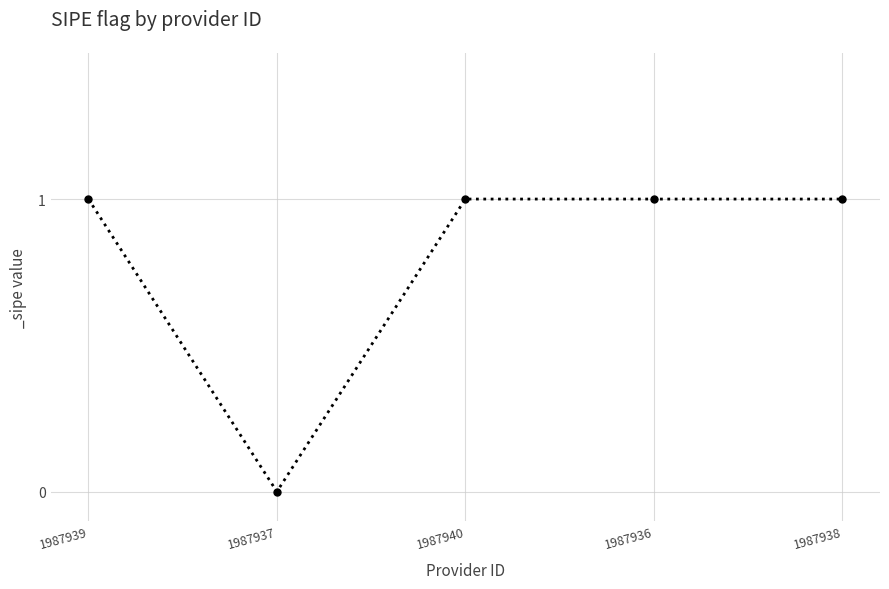

Approximately how many times larger is the value at 1987939 compared to 1987936?

1.0